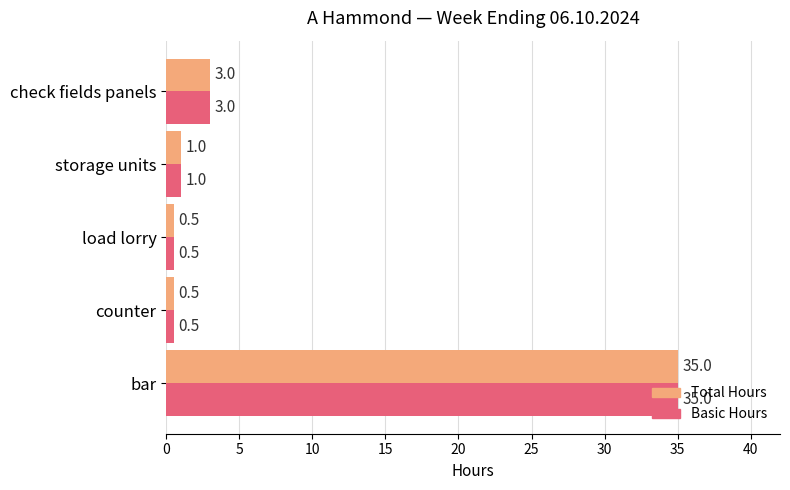

The Total Hours series shows 0.5 at counter. True or false?

True